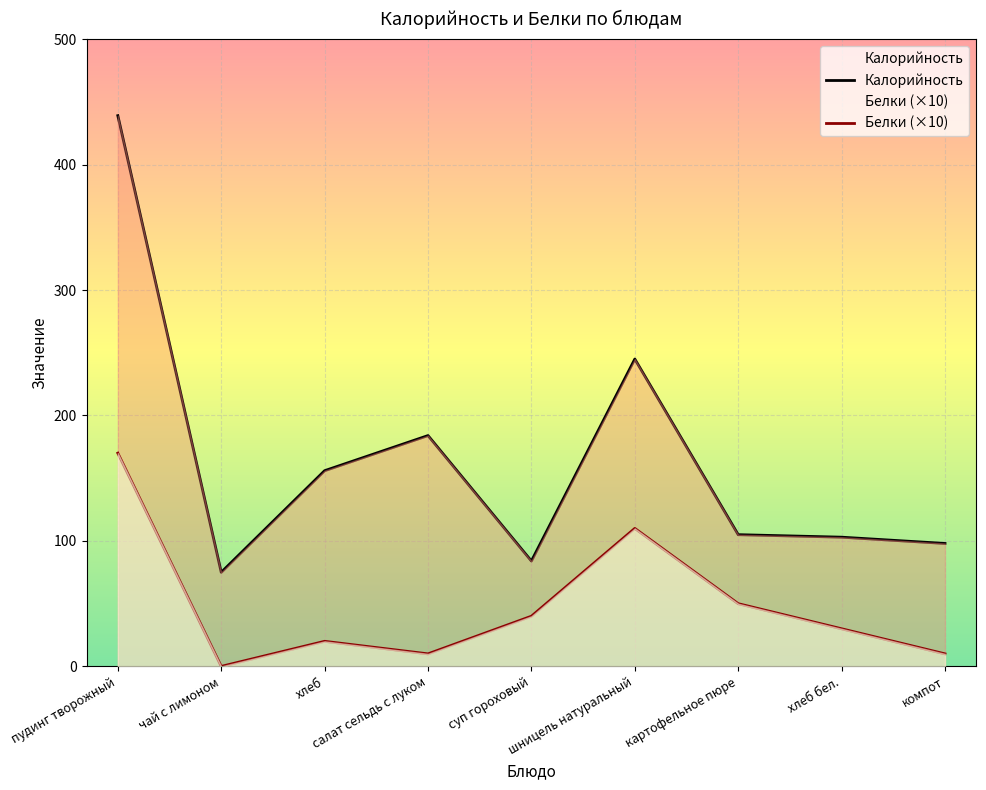

What is the minimum value for Калорийность?

75